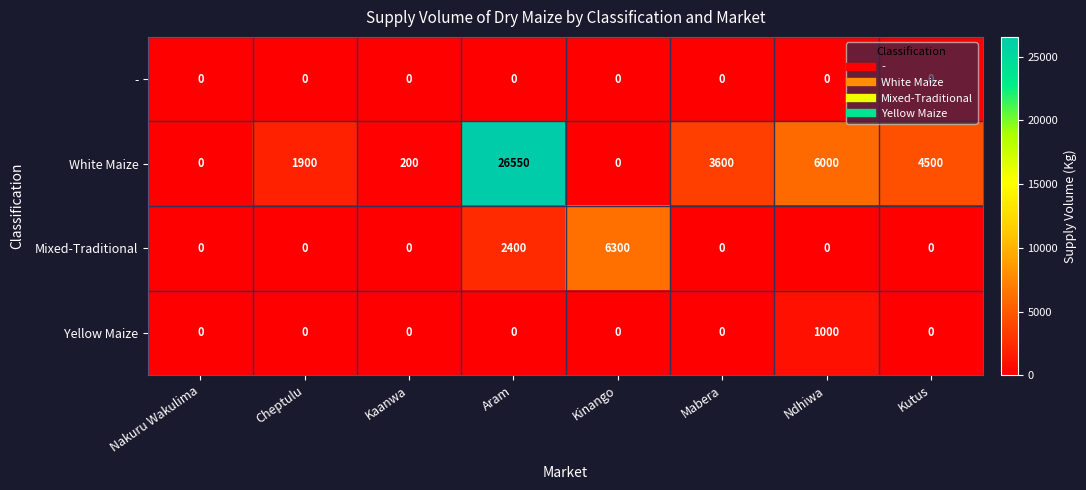

List the series in order of their peak value, lowest first.

-, Yellow Maize, Mixed-Traditional, White Maize